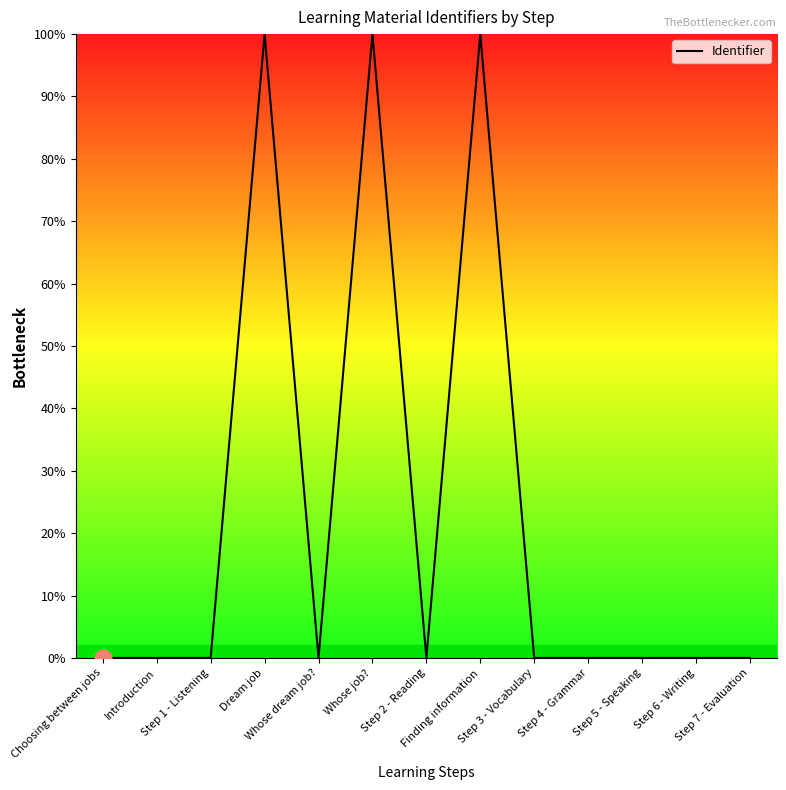

What is the maximum value shown in the chart?

100.0